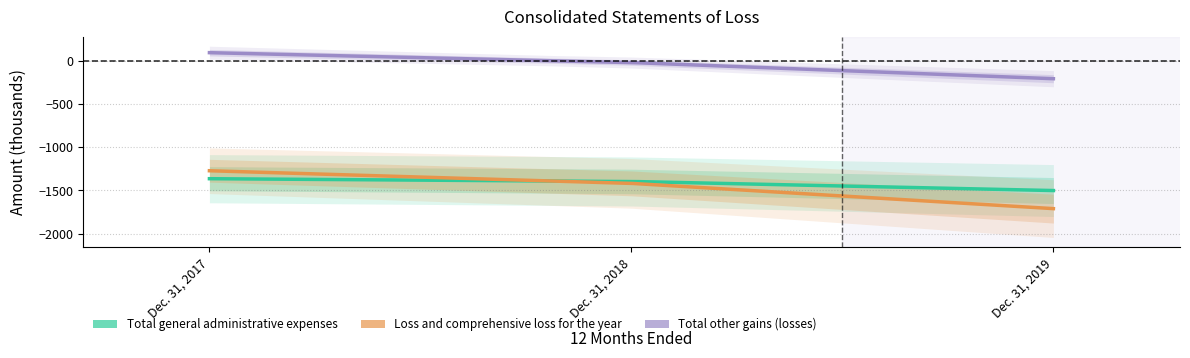

The Loss and comprehensive loss for the year series shows -1273 at Dec. 31, 2017. True or false?

True